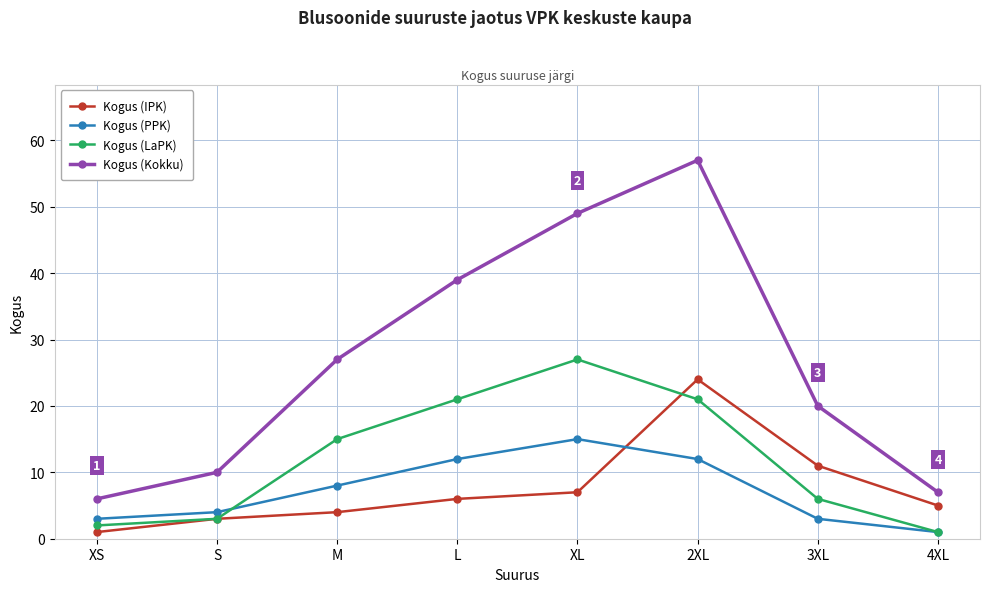

How many interior local peaks does the Kogus (PPK) series have?

1